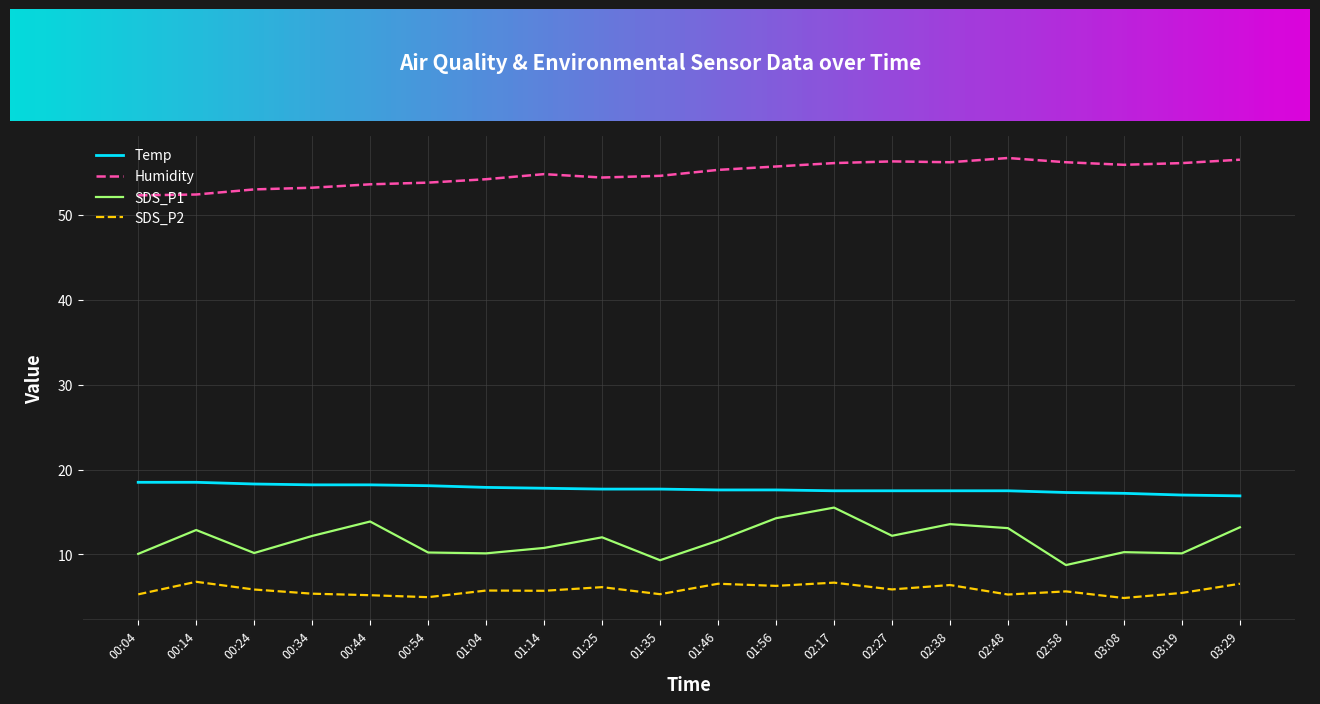

Where does the SDS_P1 series first go above 12?

00:14